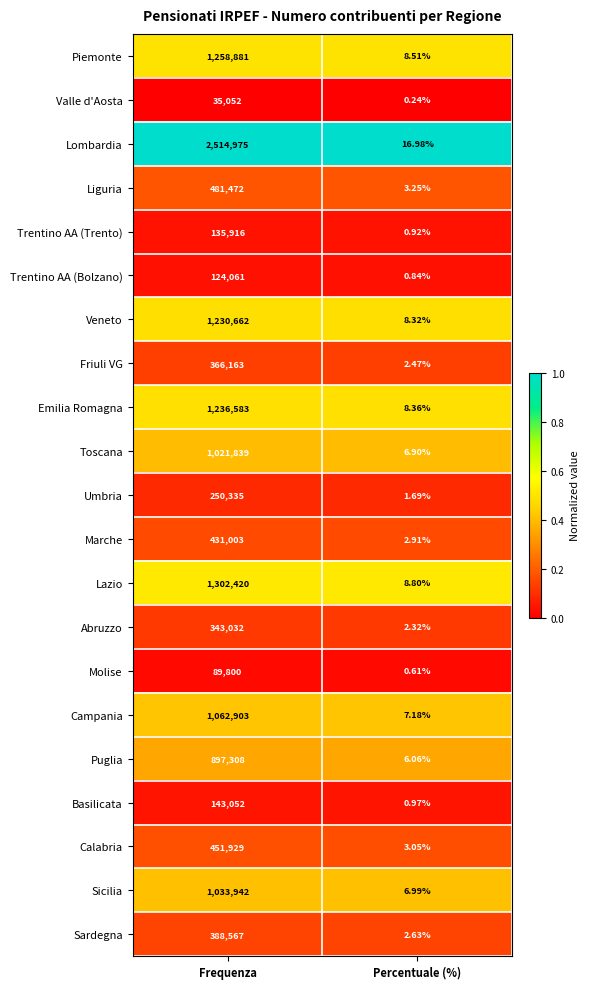

Which series changed the most between Frequenza and Percentuale (%)?

Lombardia